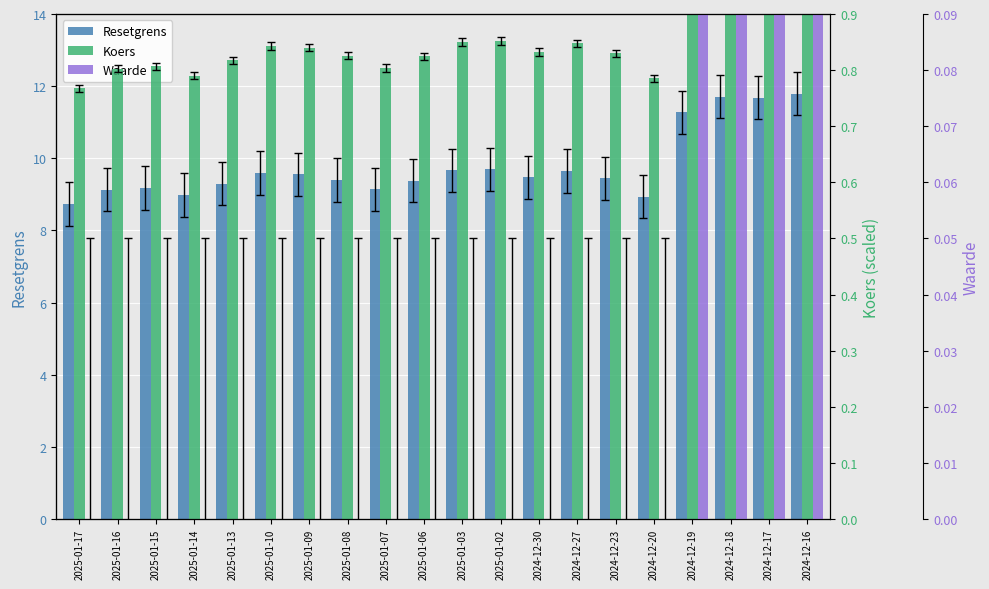

The value of Koers at 2025-01-03 is 1.2. True or false?

False